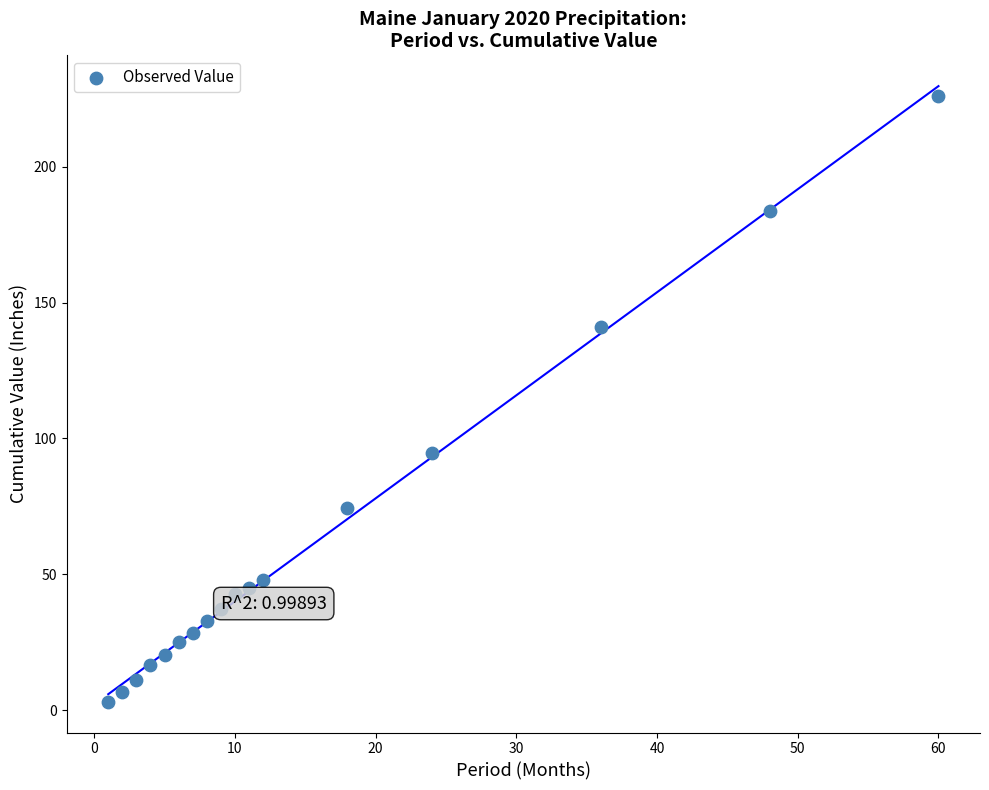

What is the range of Y values (max minus min)?

223.1